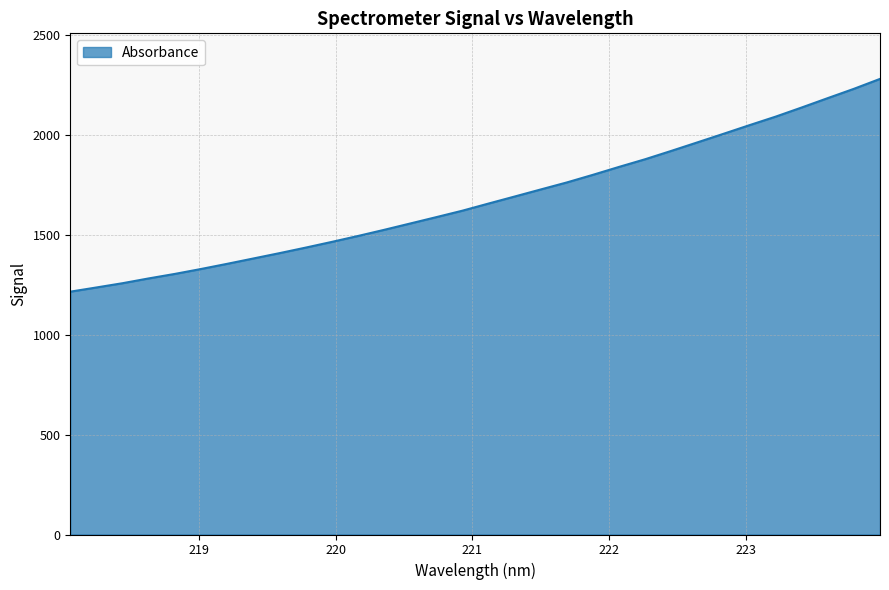

True or false: there are more than 2 points higher than both neighbors.

False